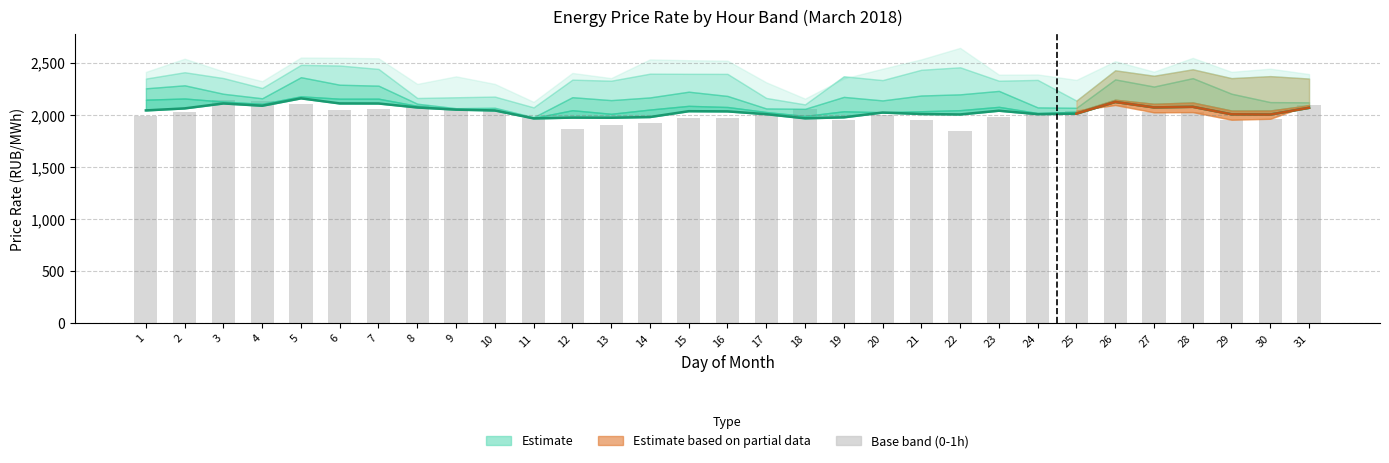

The value of col_5 (5-6h) at 10 is 2045.0. True or false?

True